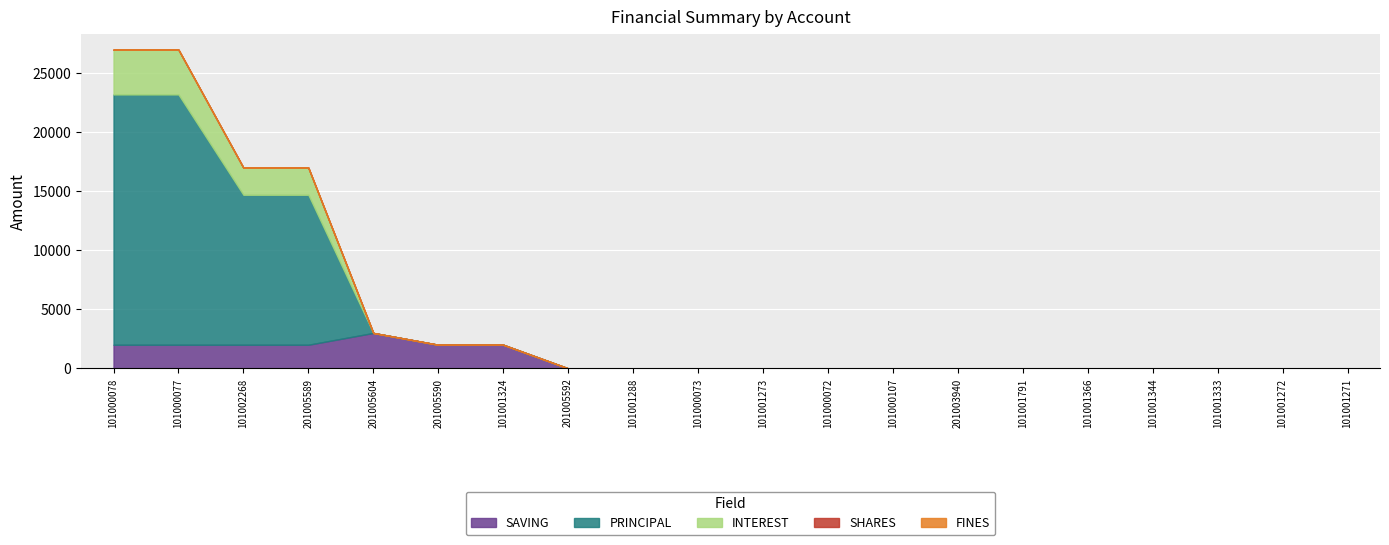

How many values in the SAVING series exceed 0?

7